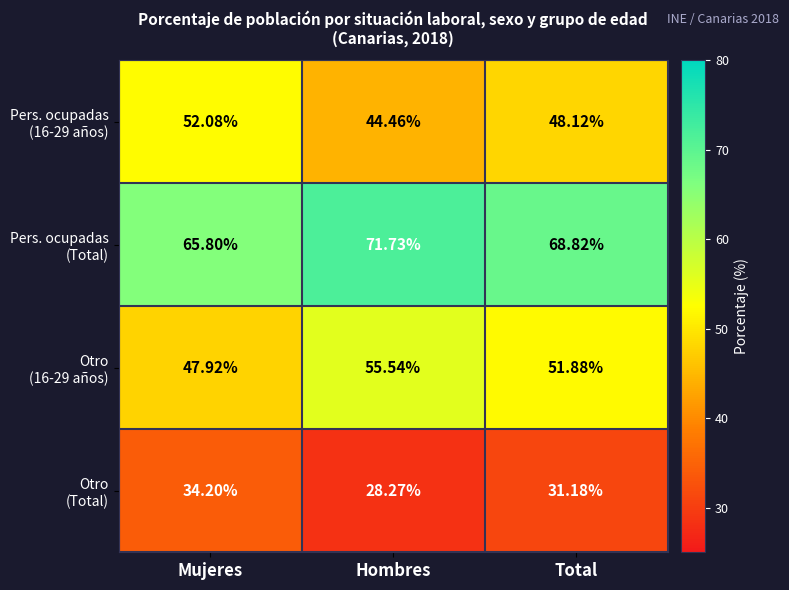

What is the total value across all series at Total?

200.0